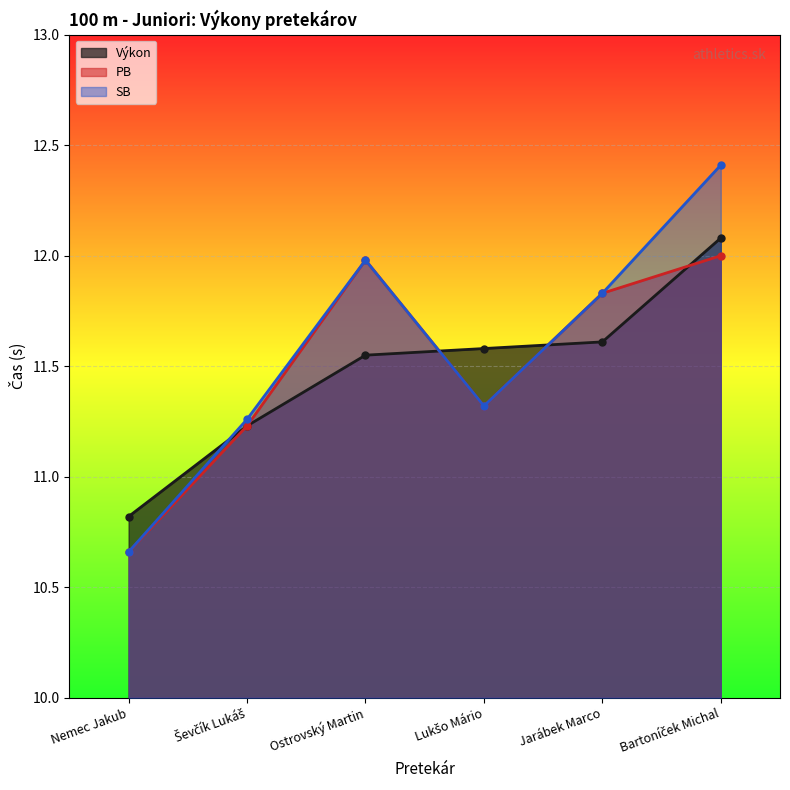

What is the difference between the maximum and minimum values in the Výkon series?

1.3